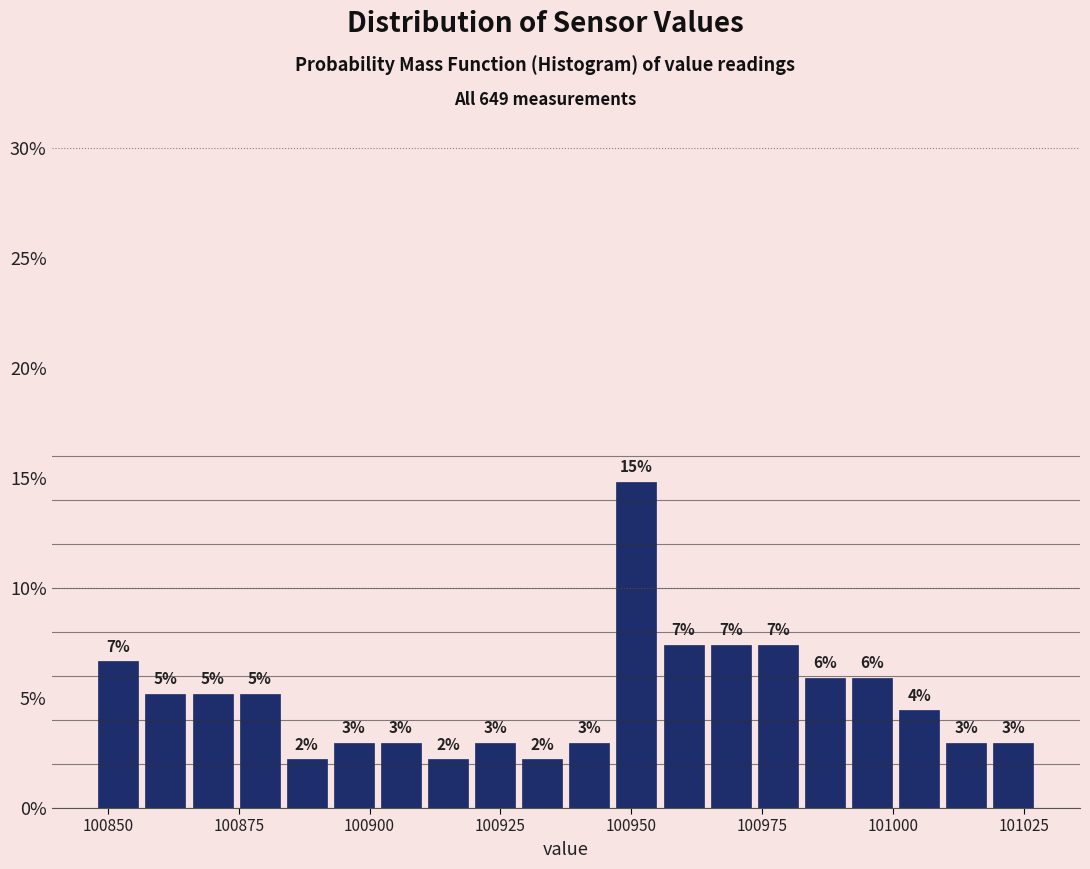

Around what value on the x-axis is the tallest bar? Give the approximate position of its centre, as read against the axis.

100950